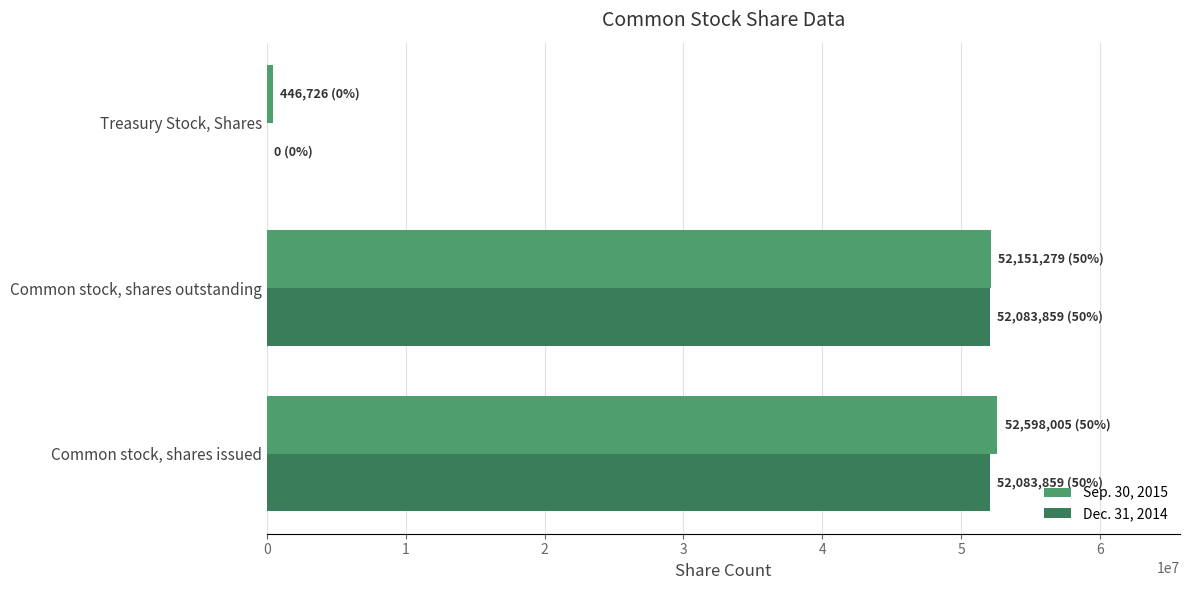

At which label is Sep. 30, 2015 closest to 26522365?

Common stock, shares outstanding